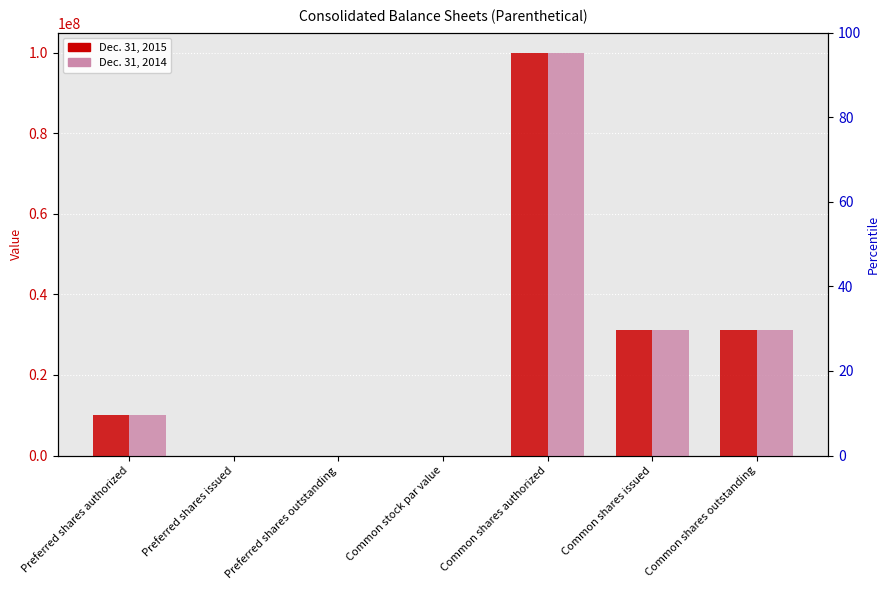

Does the chart contain any negative values?

No